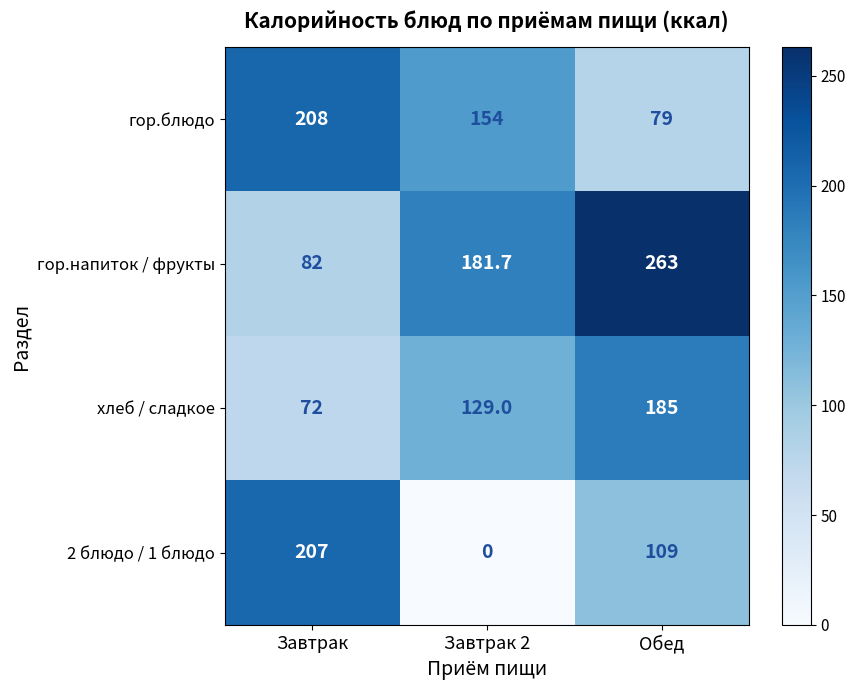

Rank the series by their average value, from lowest to highest.

2 блюдо / 1 блюдо, хлеб / сладкое, гор.блюдо, гор.напиток / фрукты